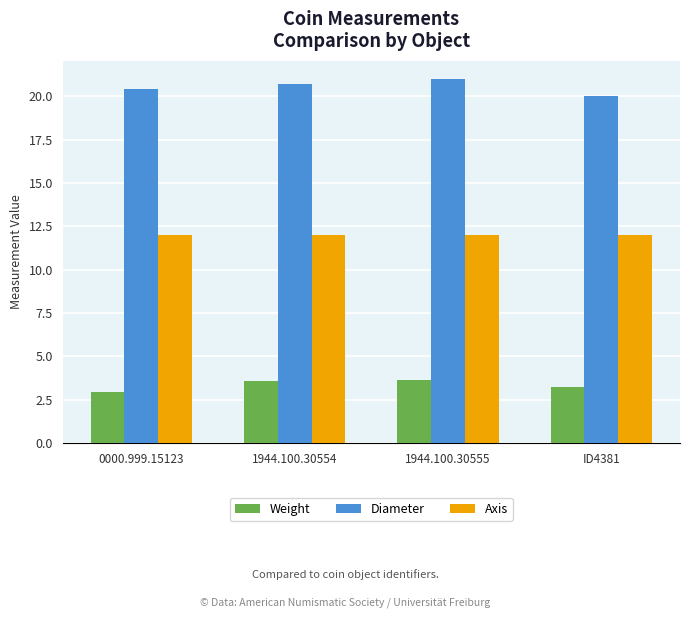

List the series in order of their overall mean, lowest first.

Weight, Axis, Diameter